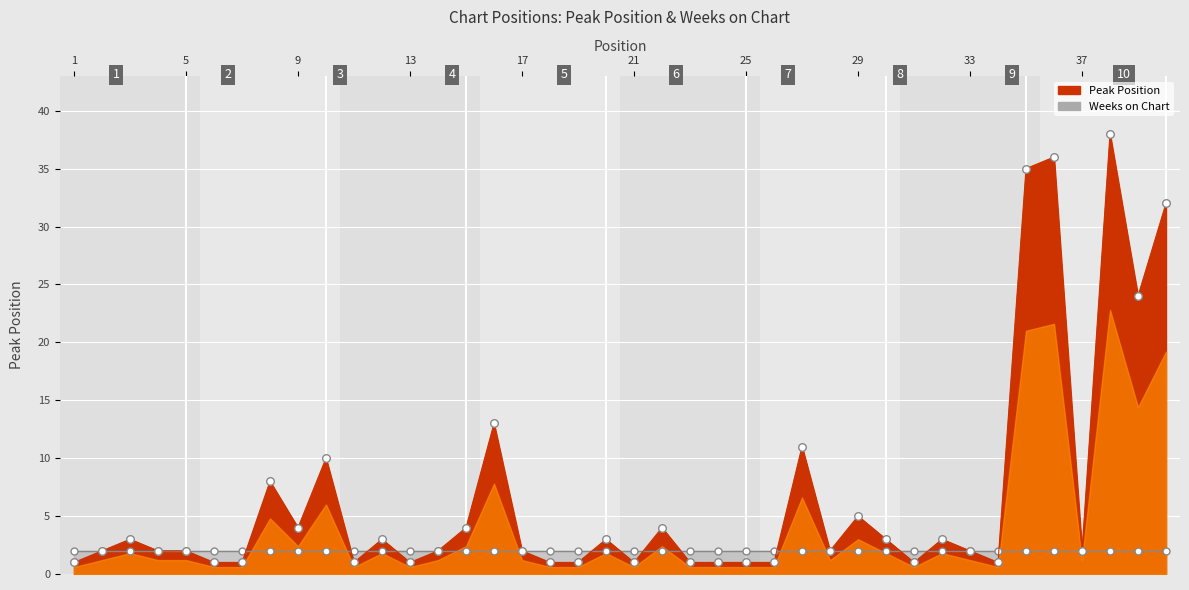

What is the change in value from 19 to 20?

+2